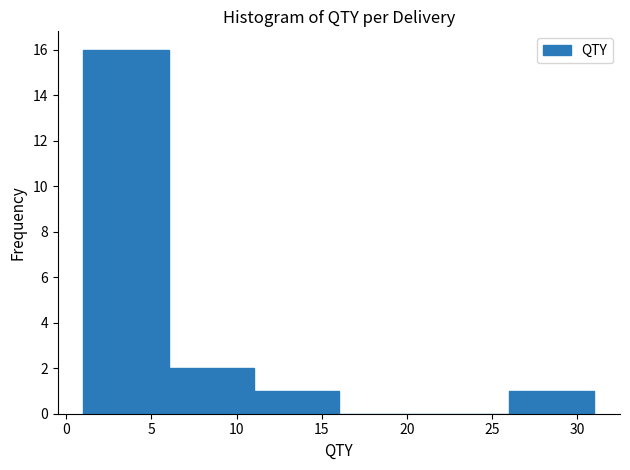

Reading left to right, transcribe this chart: for each bar, give the range it covers on the x-axis and its height. The values are not printed on the chart, so give them approximately, as read against the axis.

1 to 6: 16
6 to 11: 2
11 to 16: 1
16 to 21: 0
21 to 26: 0
26 to 31: 1